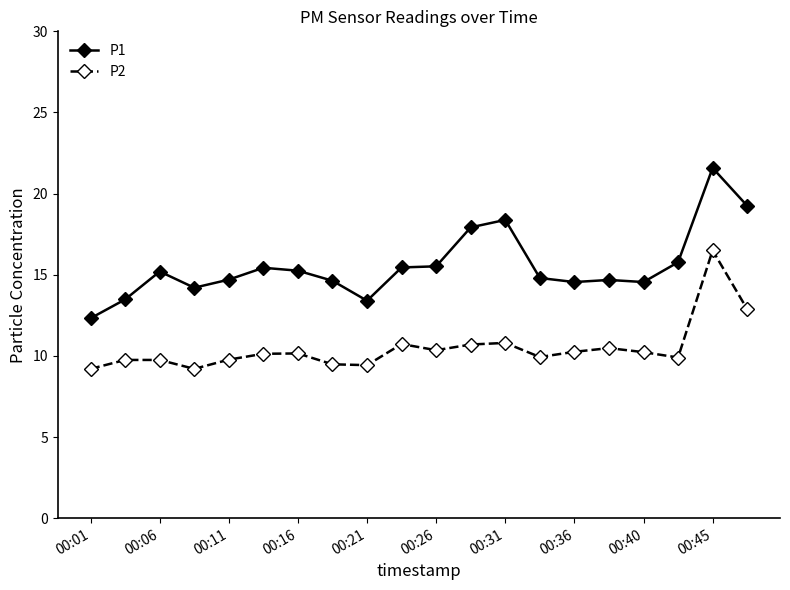

Does the chart display data point markers on the line(s)?

Yes